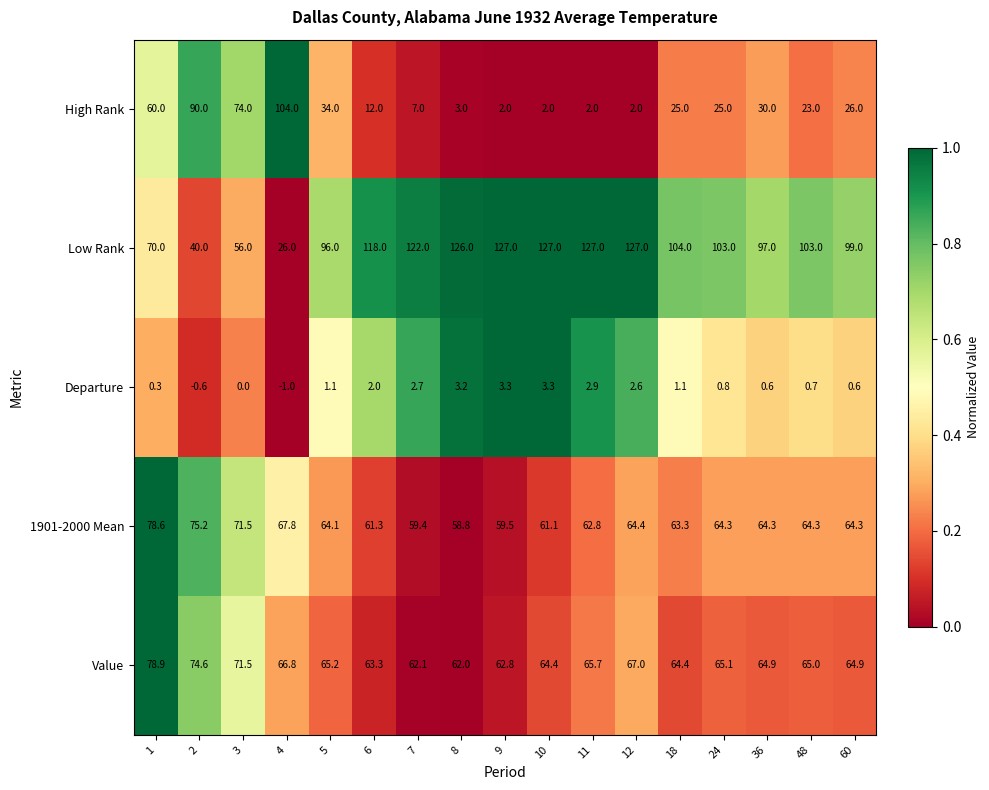

What is the difference between the highest and lowest values at 60?

98.4